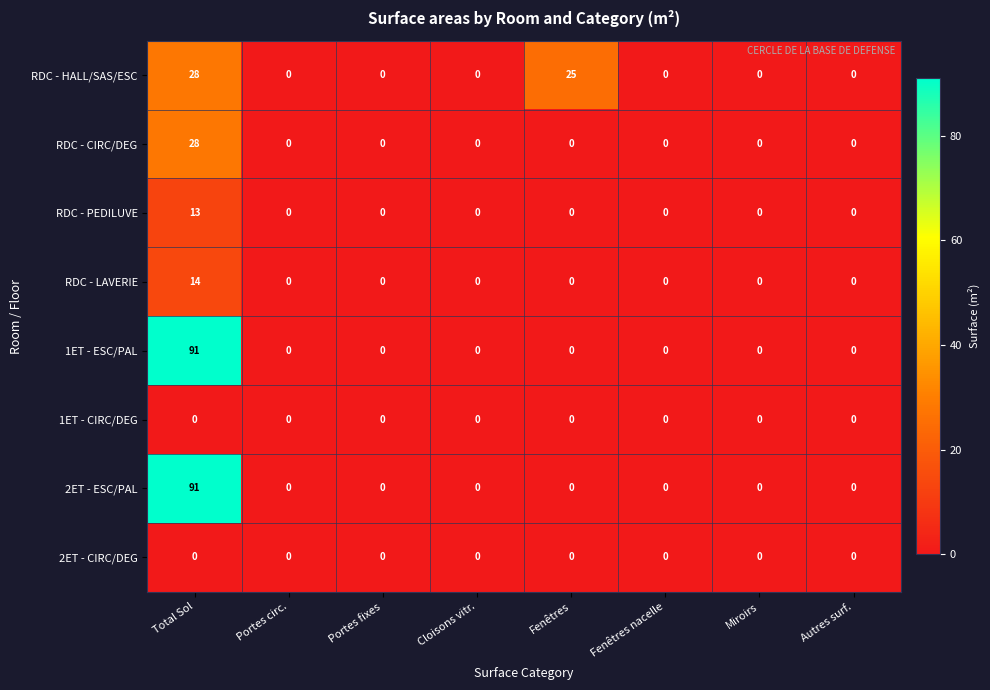

At which category is the sum across all series the highest?

Total Sol